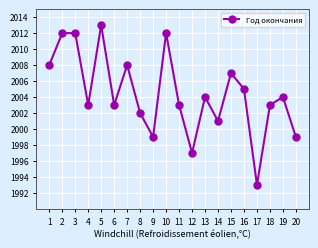

What is the value of the 17th point from the left?

1993